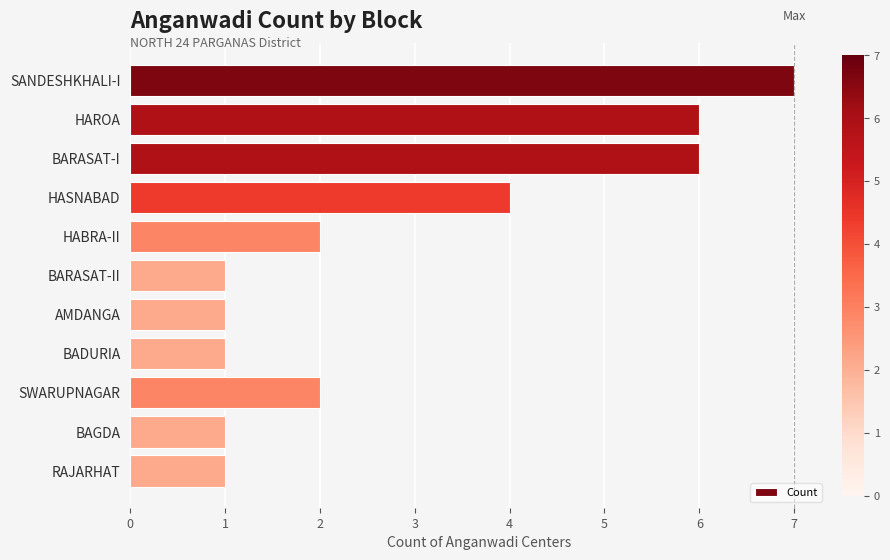

How many bars are there in total?

11